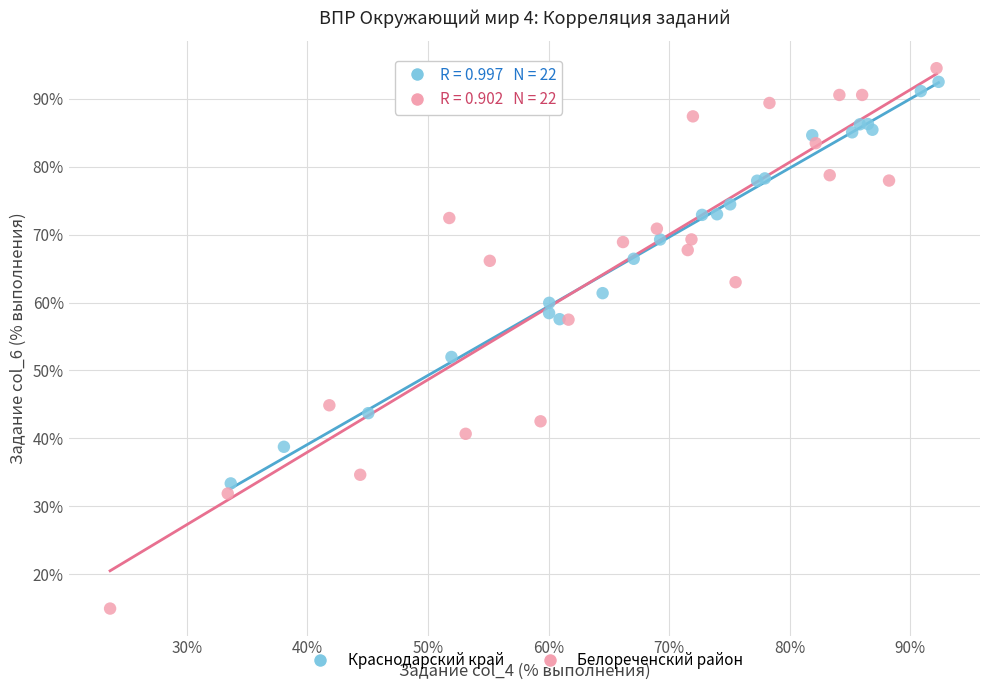

Which series reaches the minimum Y coordinate?

Белореченский район